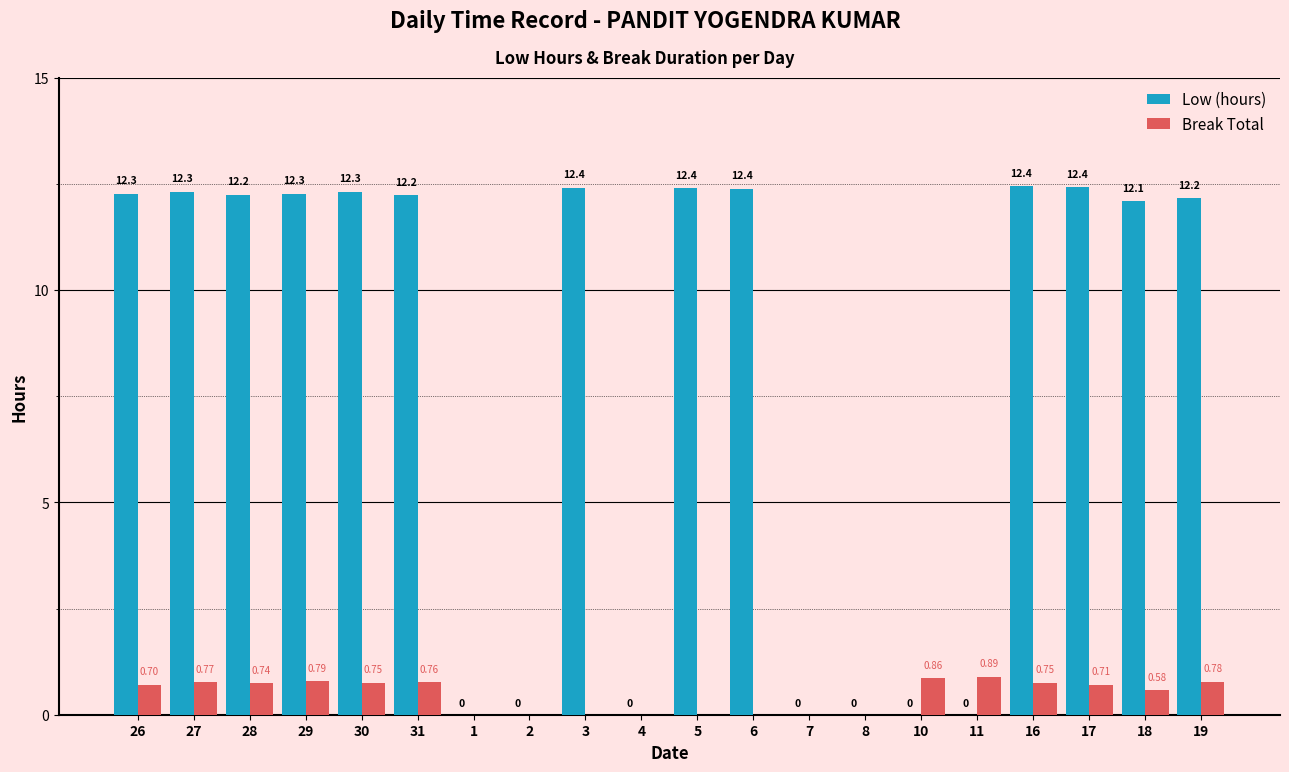

True or false: Low (hours) has a value of 12.2 at 31.

True